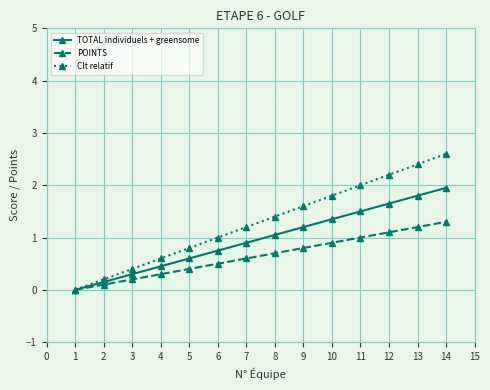

What is the value of the Clt relatif point at the 13th from the left?

2.4